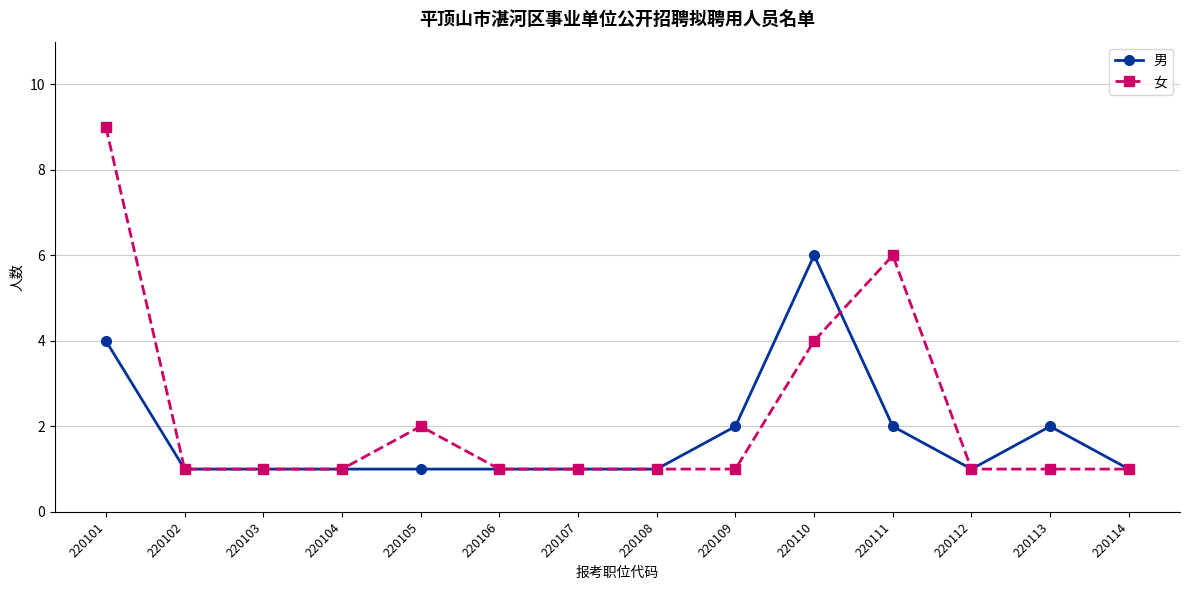

What is the total value across all series at 220111?

8